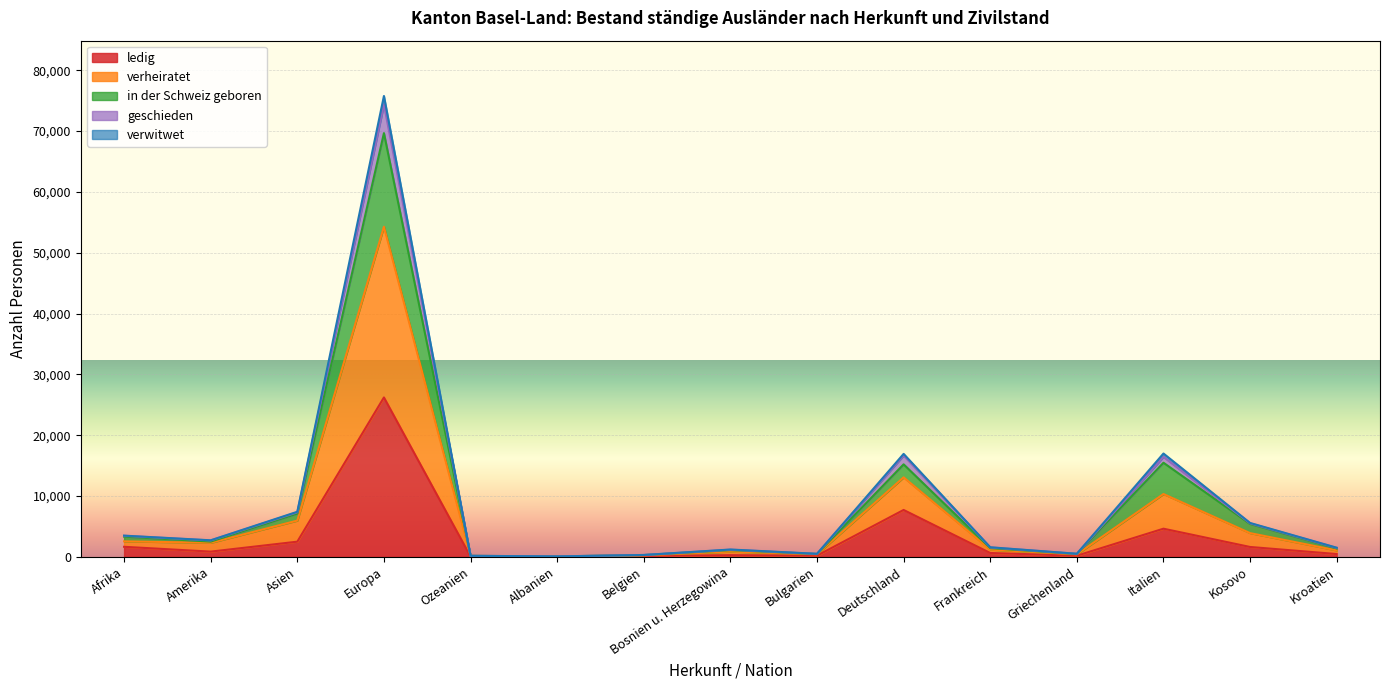

What is the difference between the highest and lowest values at Deutschland?

9219